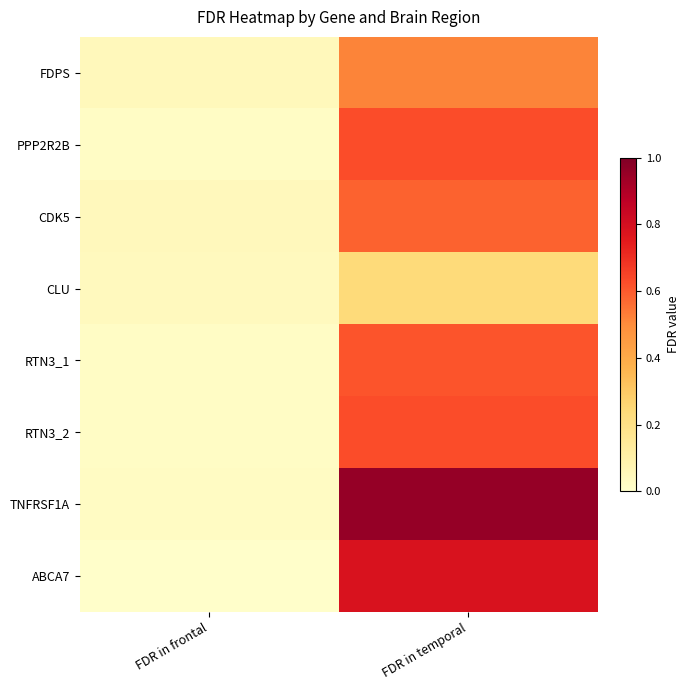

Rank the series at FDR in temporal from highest to lowest value.

TNFRSF1A, ABCA7, RTN3_2, PPP2R2B, RTN3_1, CDK5, FDPS, CLU